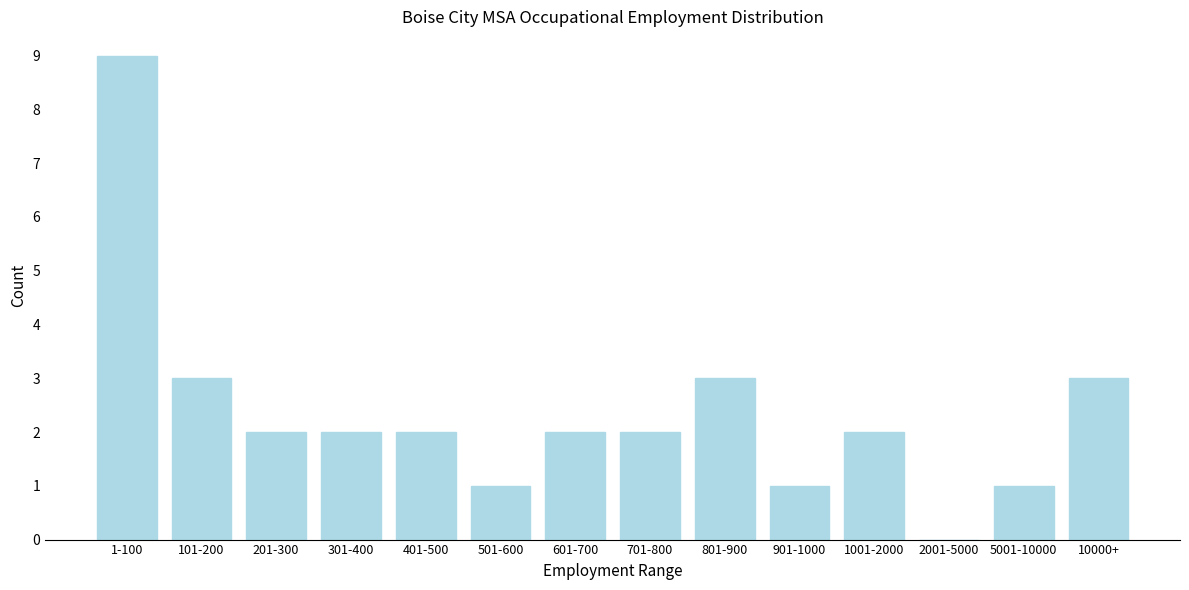

Reading right to left, what are all the values shown in this chart?

10000+=3	5001-10000=1	2001-5000=0	1001-2000=2	901-1000=1	801-900=3	701-800=2	601-700=2	501-600=1	401-500=2	301-400=2	201-300=2	101-200=3	1-100=9